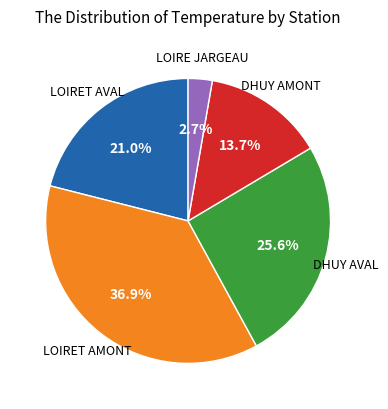

Is there any slice that represents more than half of the pie?

No